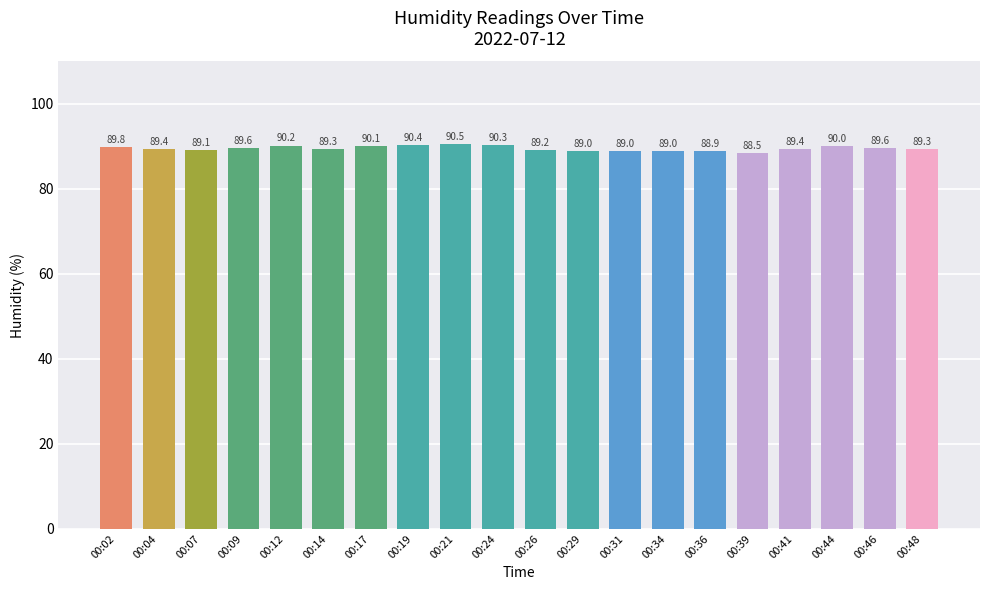

Between 00:07 and 00:46, which is larger?

00:46